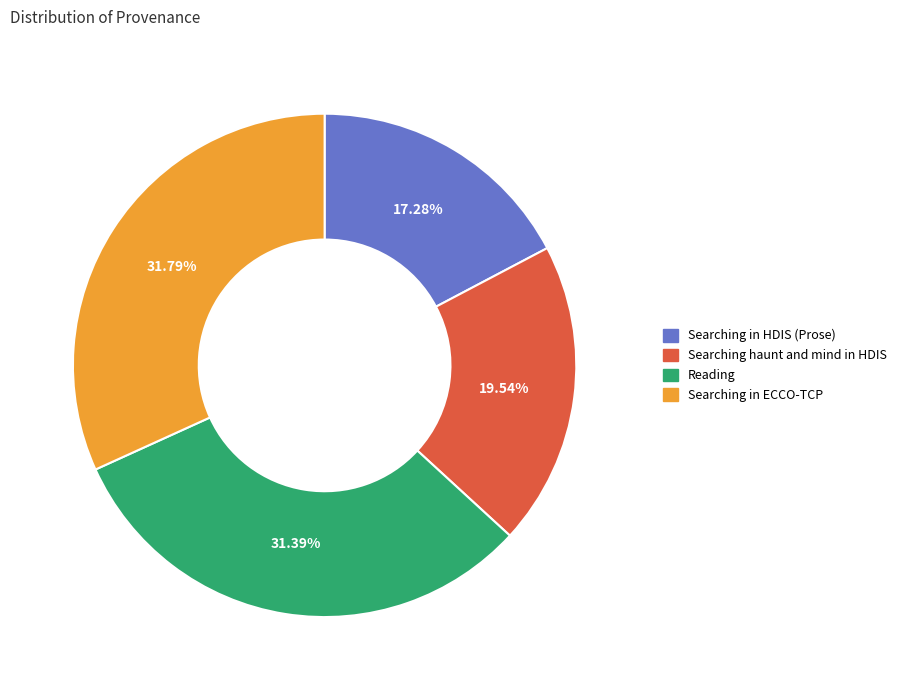

To the nearest percent, what portion does Searching in ECCO-TCP represent?

32%